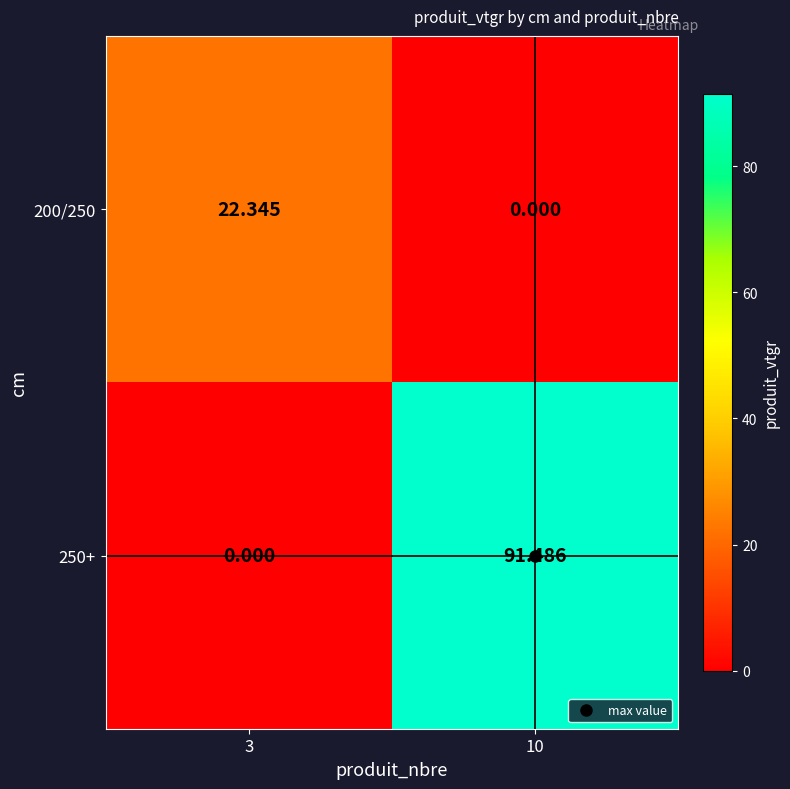

Which has a higher value, 10 or 3?

3